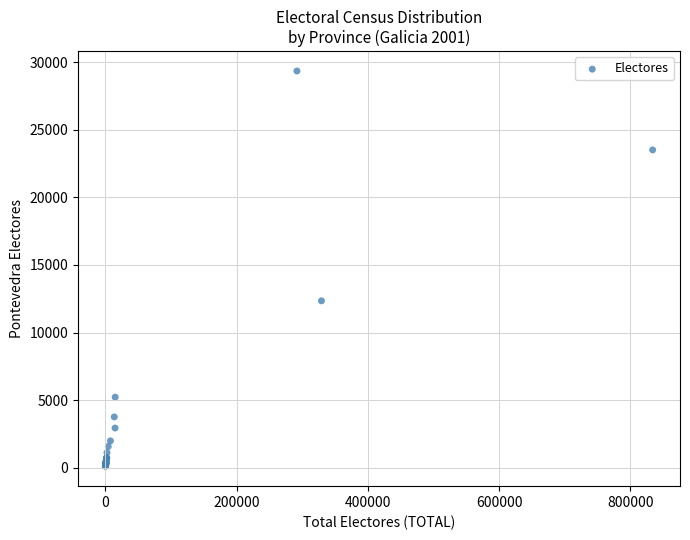

What Y value in the scatter plot is closest to 14724?

12347